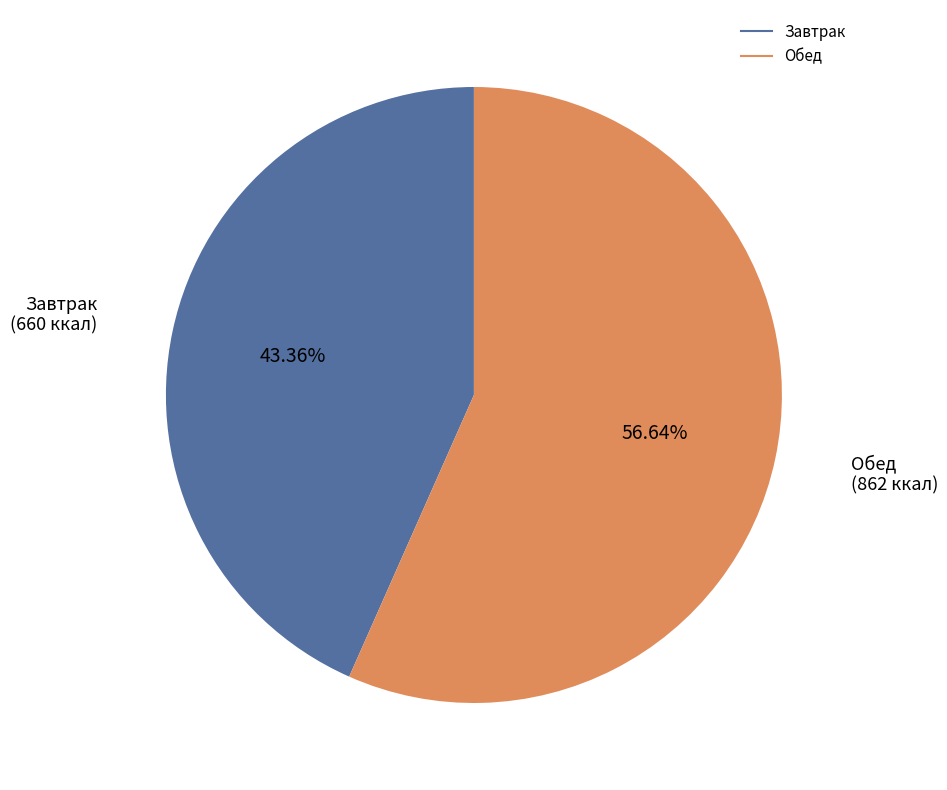

What percentage is the Обед slice, to the nearest percent?

57%